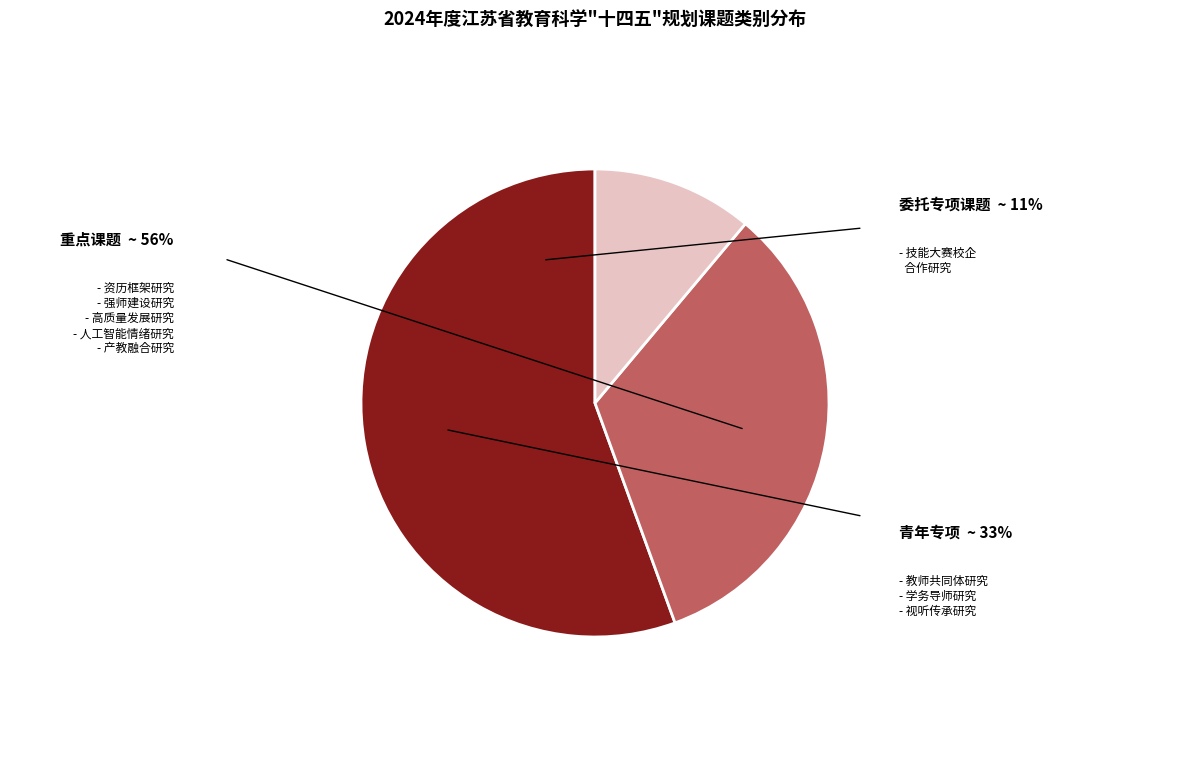

Count the number of slices in the pie.

3